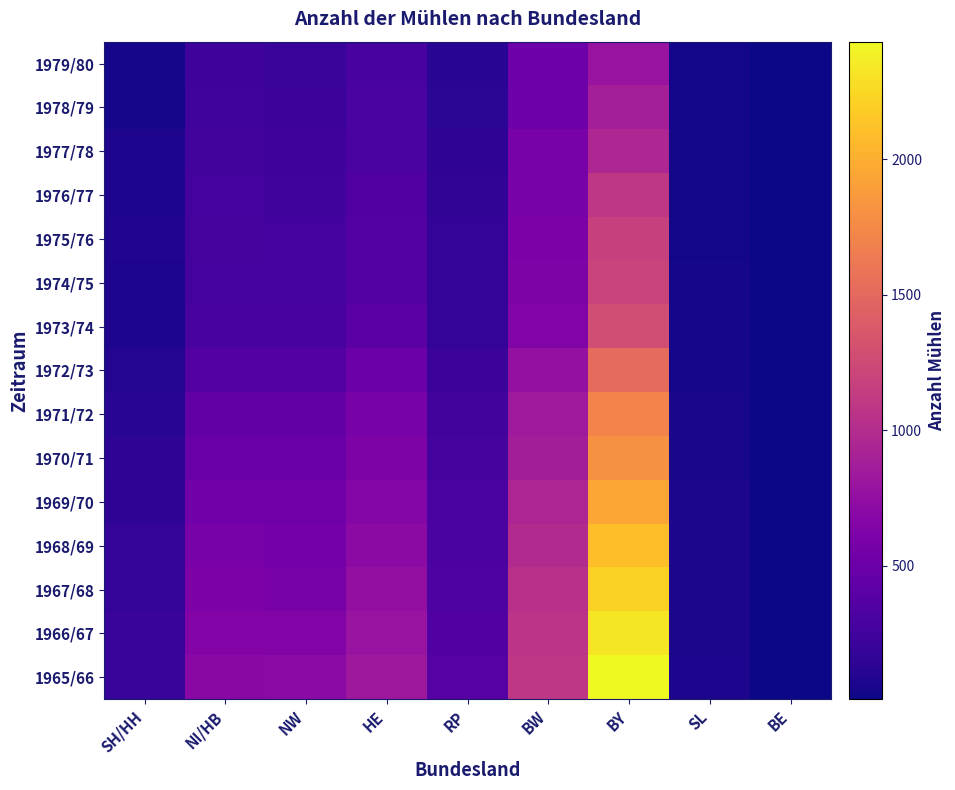

At how many categories does at least one series exceed 2333?

1